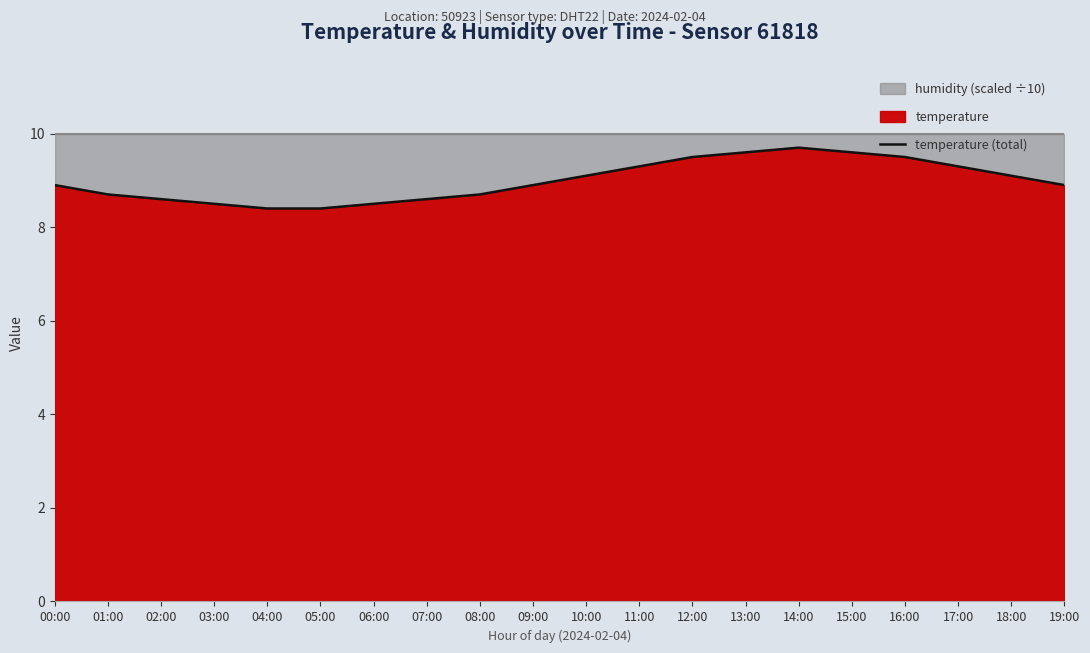

Rank the categories by value from highest to lowest.

14:00, 13:00, 15:00, 12:00, 16:00, 11:00, 17:00, 10:00, 18:00, 00:00, 09:00, 19:00, 01:00, 08:00, 02:00, 07:00, 03:00, 06:00, 04:00, 05:00